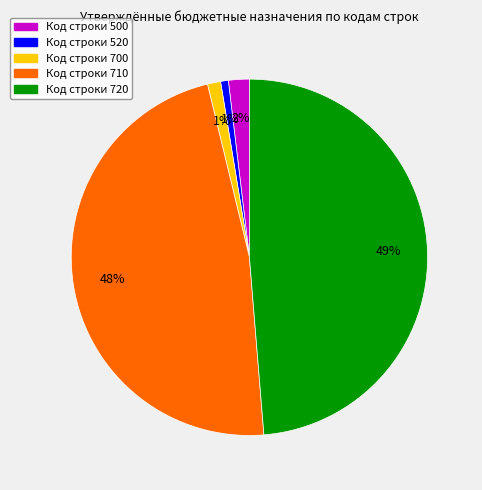

Count the number of slices in the pie.

5